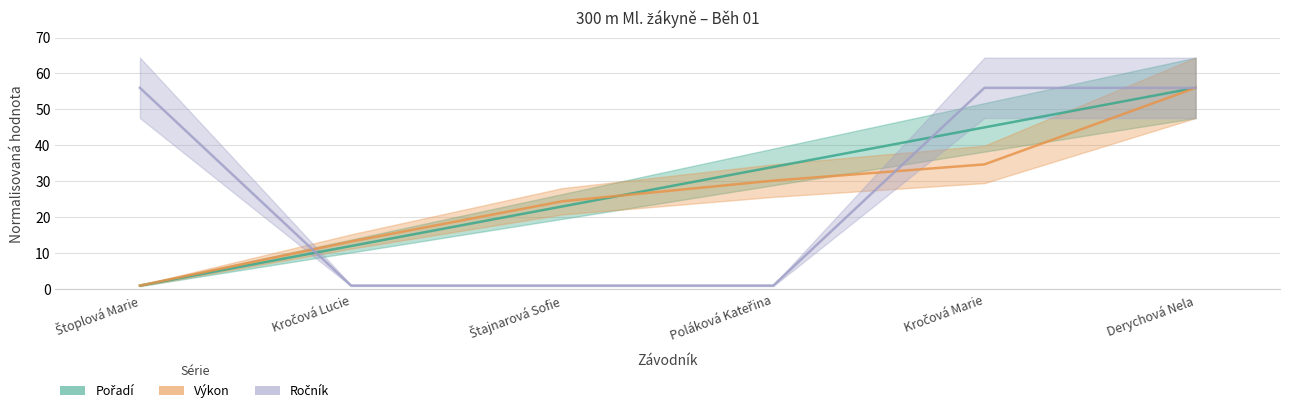

Which category has the highest value in the Pořadí series?

Derychová Nela